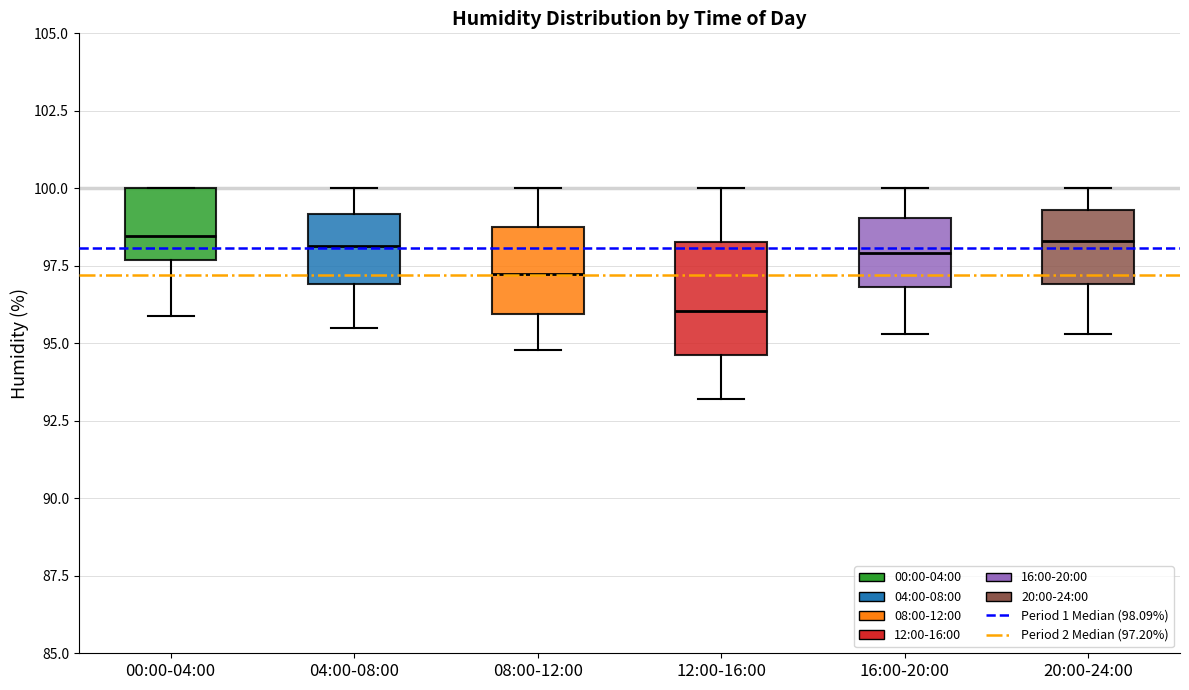

Where does the median line of the box for 20:00-24:00 sit on the y-axis? The values are not printed on the chart, so give them approximately, as read against the axis.

98.5